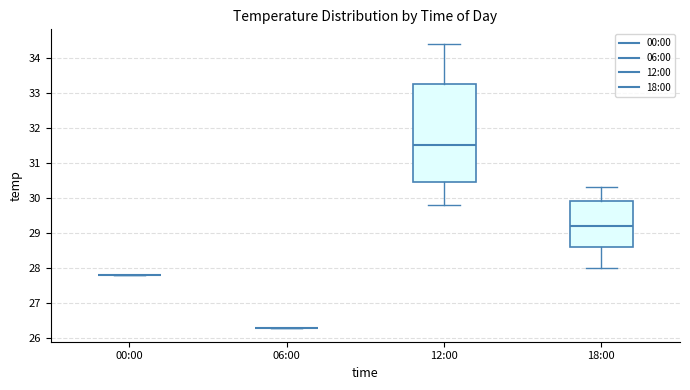

Reading left to right, read every box against the y-axis: the position of its median line, the range the box covers, and the ends of its whiskers. The values are not printed on the chart, so give them approximately, as read against the axis.

00:00: box collapsed to a line at 27.8, whiskers 27.8 to 27.8
06:00: box collapsed to a line at 26.3, whiskers 26.3 to 26.3
12:00: median 31.5, box 30.5 to 33.3, whiskers 29.8 to 34.4
18:00: median 29.2, box 28.6 to 29.9, whiskers 28.0 to 30.3